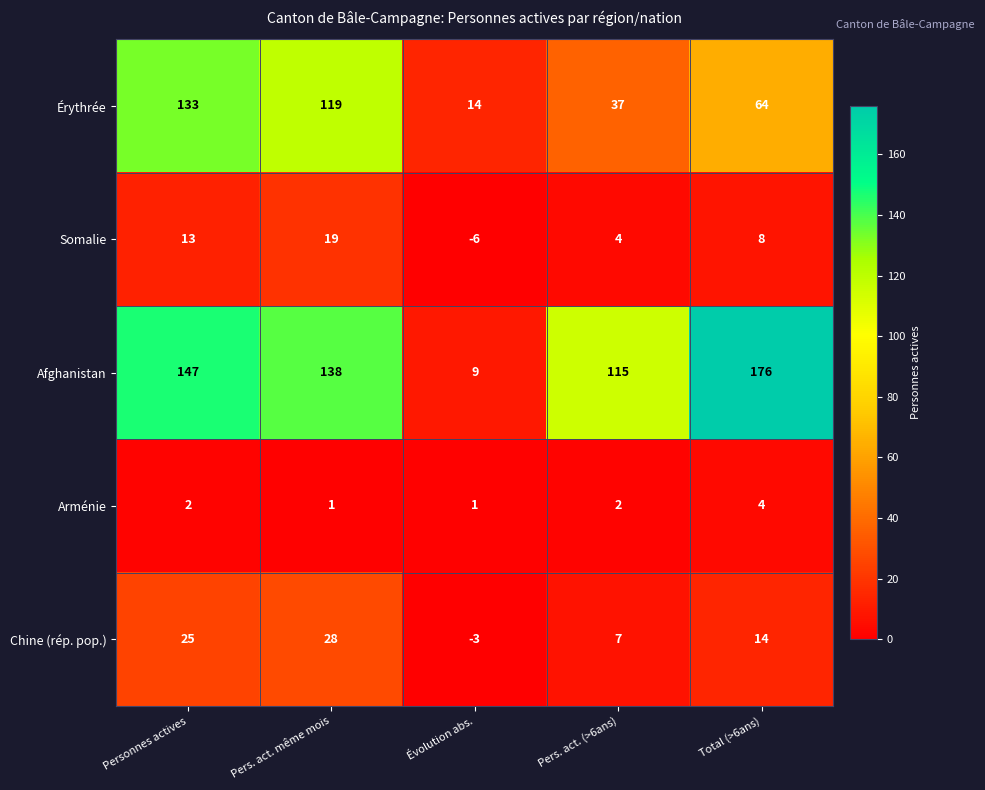

Reading right to left, what are all the values shown in this chart?

Érythrée: 64	37	14	119	133
Somalie: 8	4	-6	19	13
Afghanistan: 176	115	9	138	147
Arménie: 4	2	1	1	2
Chine (rép. pop.): 14	7	-3	28	25